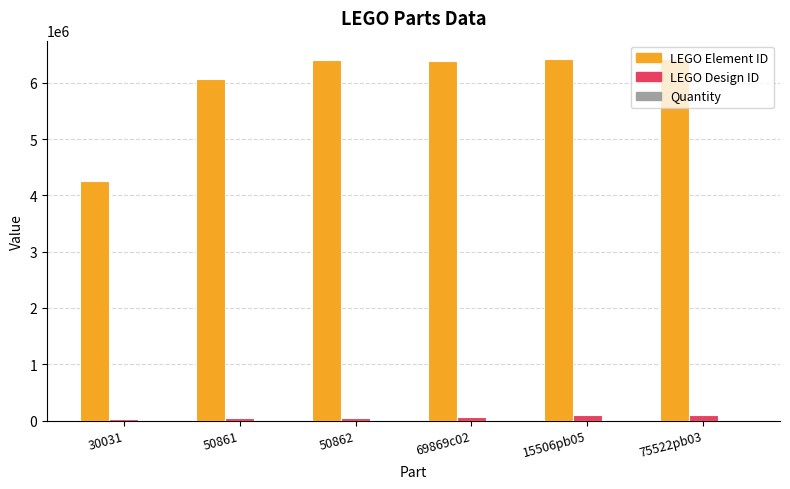

What value does the LEGO Element ID series have at 50861, to the nearest 50?

6064150